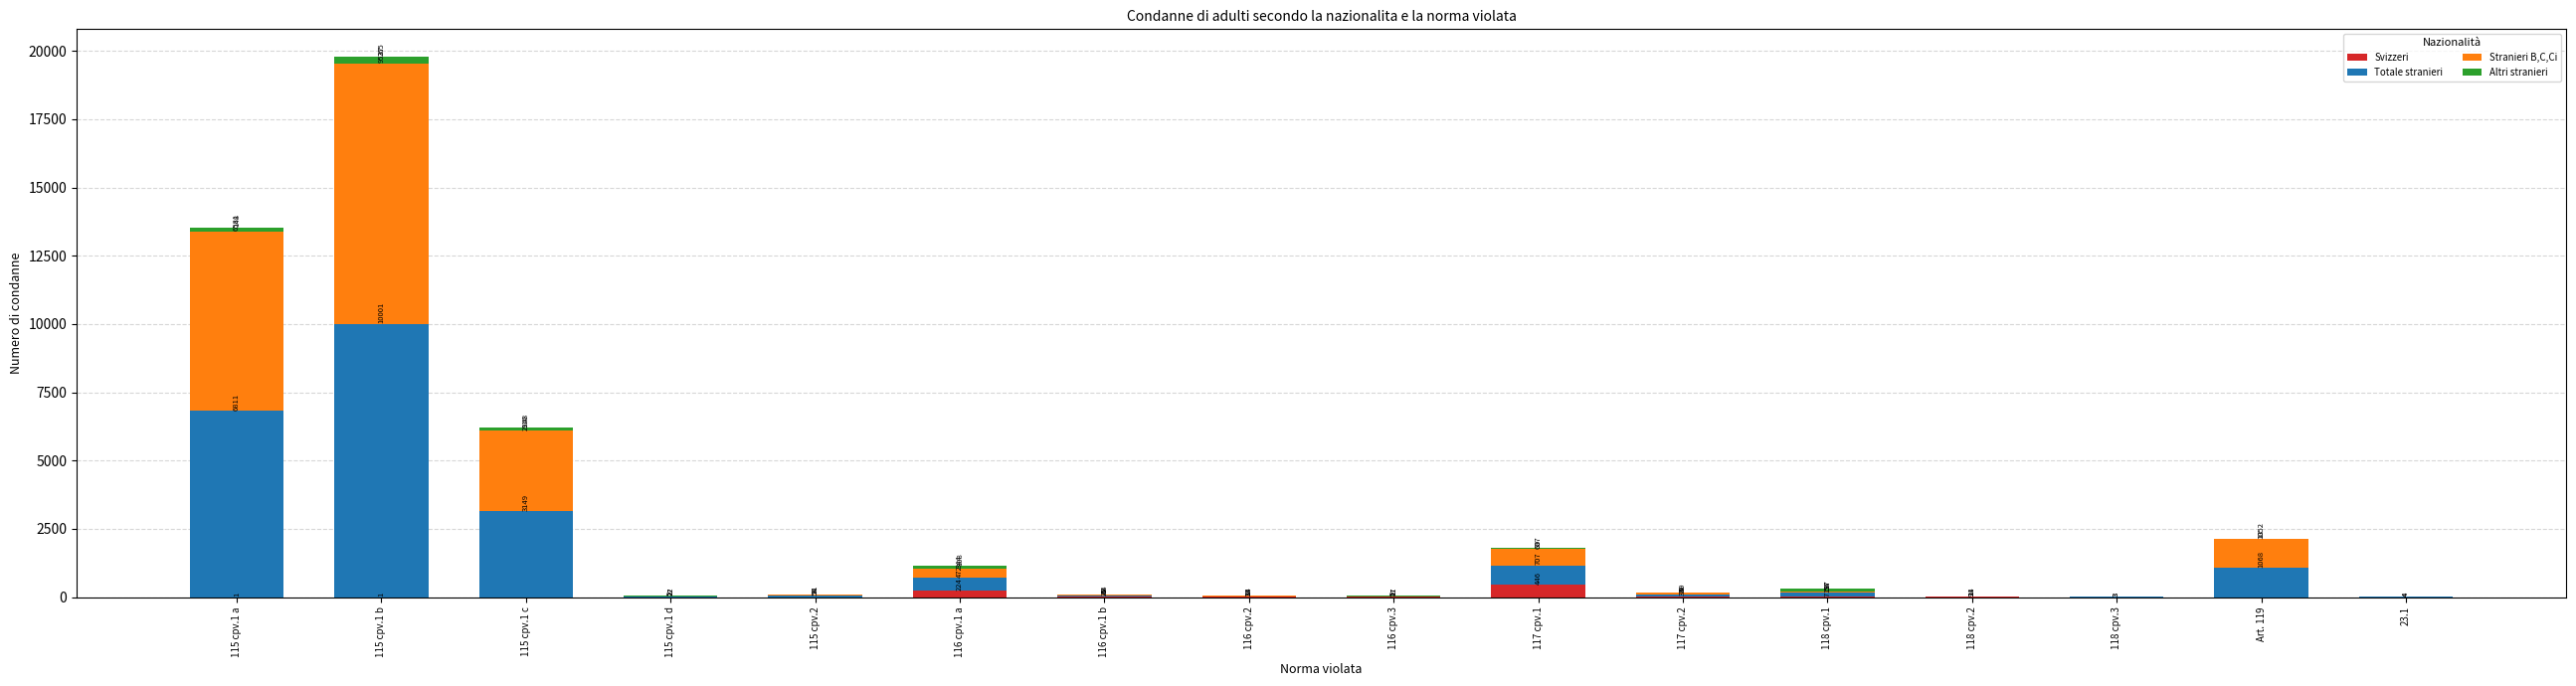

Reading left to right, transcribe the values for Svizzeri.

115 cpv.1 a=1	115 cpv.1 b=1	115 cpv.1 c=0	115 cpv.1 d=0	115 cpv.2=0	116 cpv.1 a=224	116 cpv.1 b=25	116 cpv.2=13	116 cpv.3=7	117 cpv.1=446	117 cpv.2=39	118 cpv.1=7	118 cpv.2=9	118 cpv.3=3	Art. 119=0	23.1=0